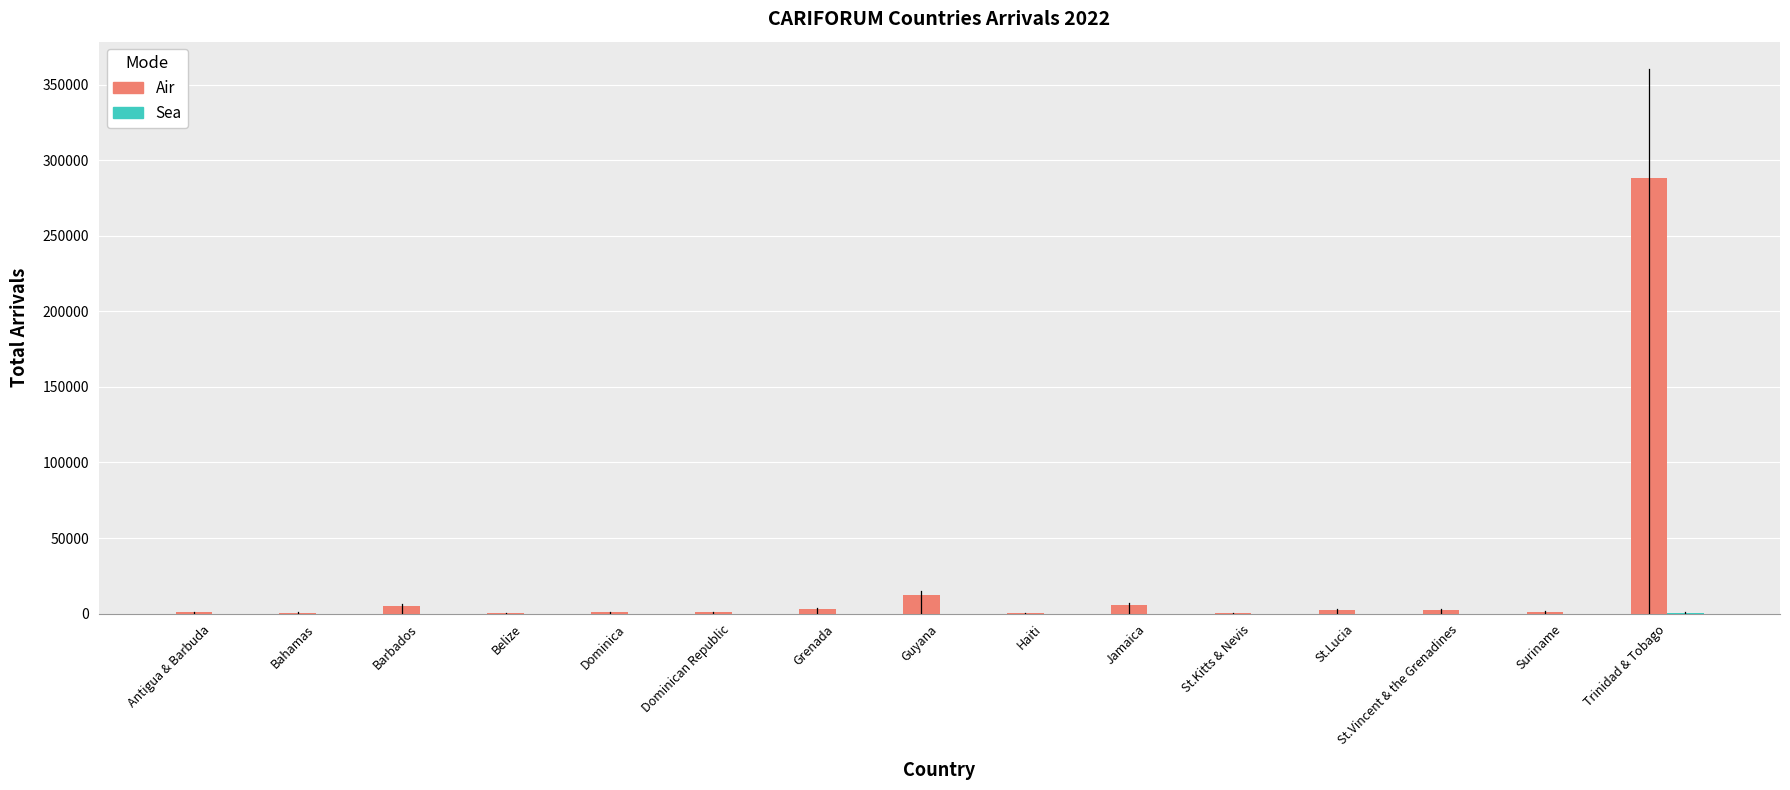

At which label does Air reach its peak?

Trinidad & Tobago